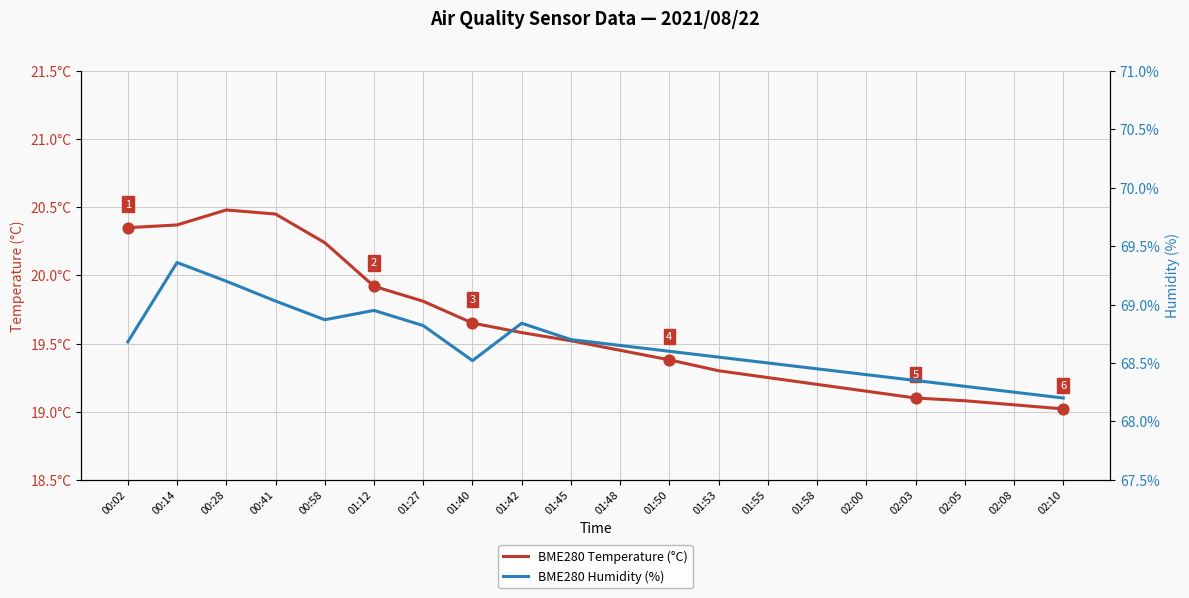

Which series has the largest Y range (max minus min)?

BME280 Temperature (°C)